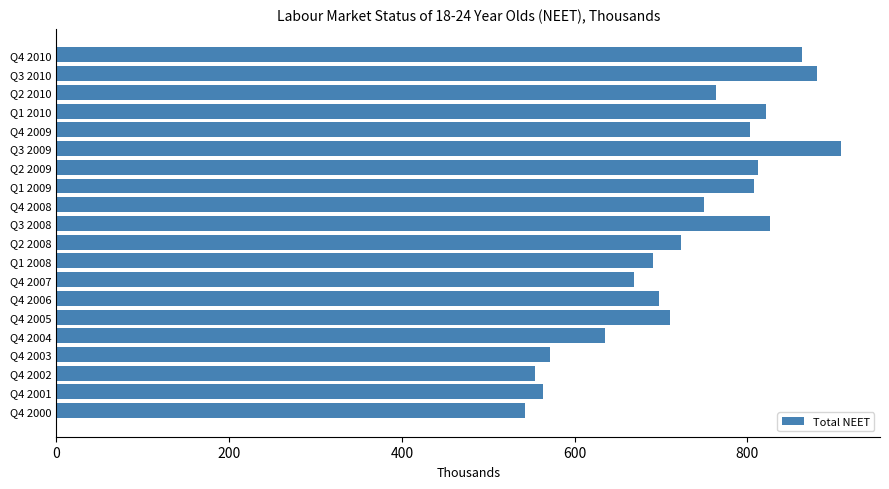

Is it true that the value at Q3 2010 is 880?

True